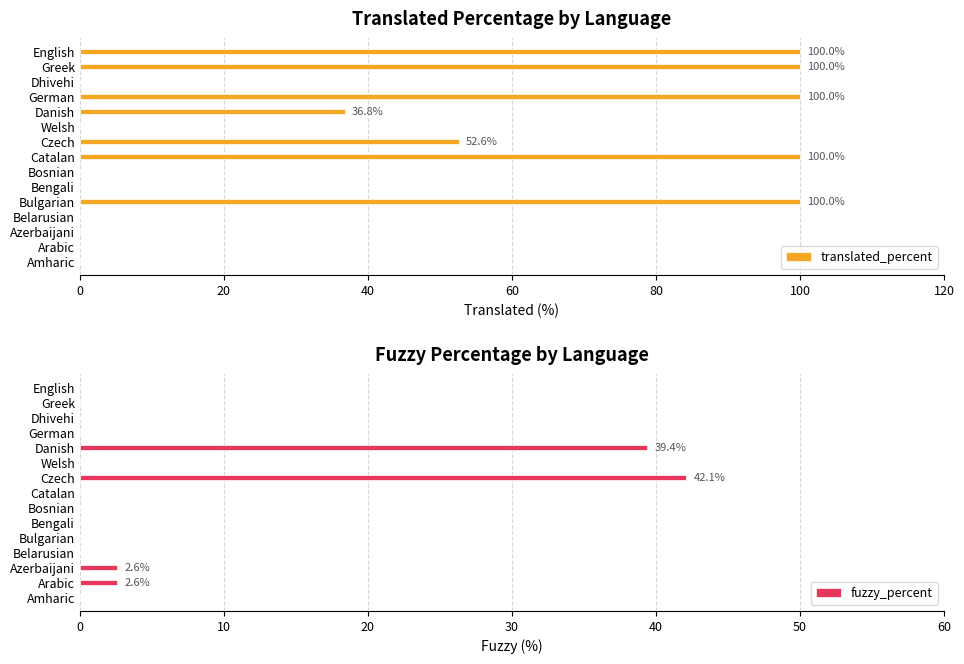

How many translated_percent values are between 0 and 100?

15